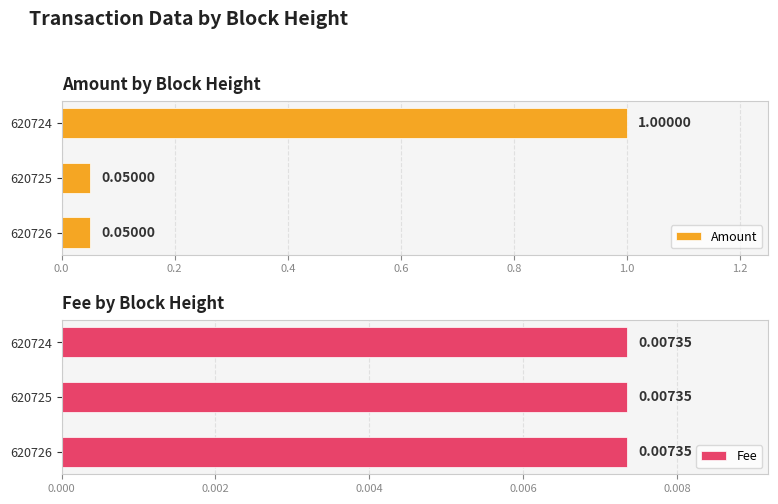

Rank the series at 0.4 from lowest to highest value.

Fee, Amount